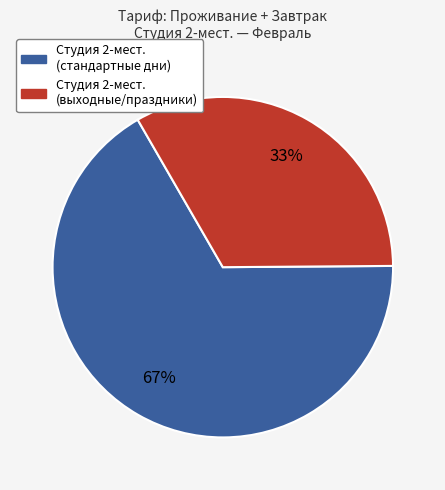

Is there any slice that represents more than half of the pie?

Yes